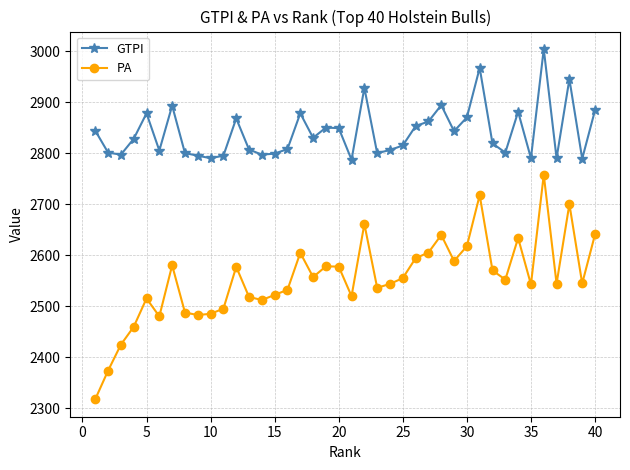

Which series has the largest range (max minus min)?

PA